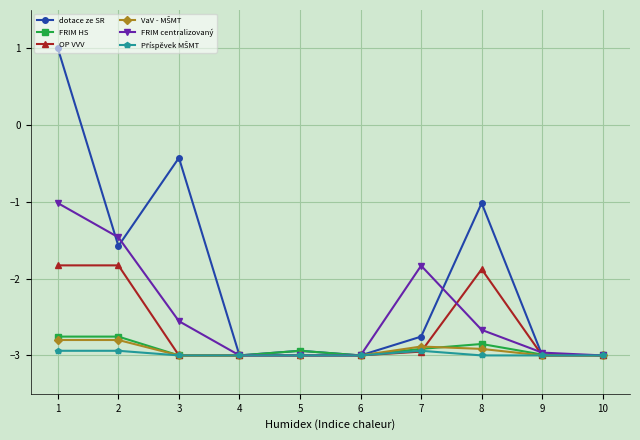

What is the value of the FRIM centralizovaný point at the 4th from the left?

-3.0